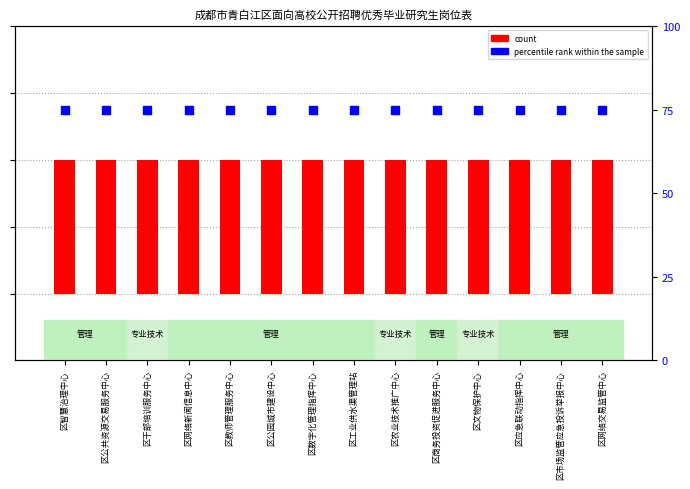

Which series has the largest total across all categories?

percentile rank within the sample